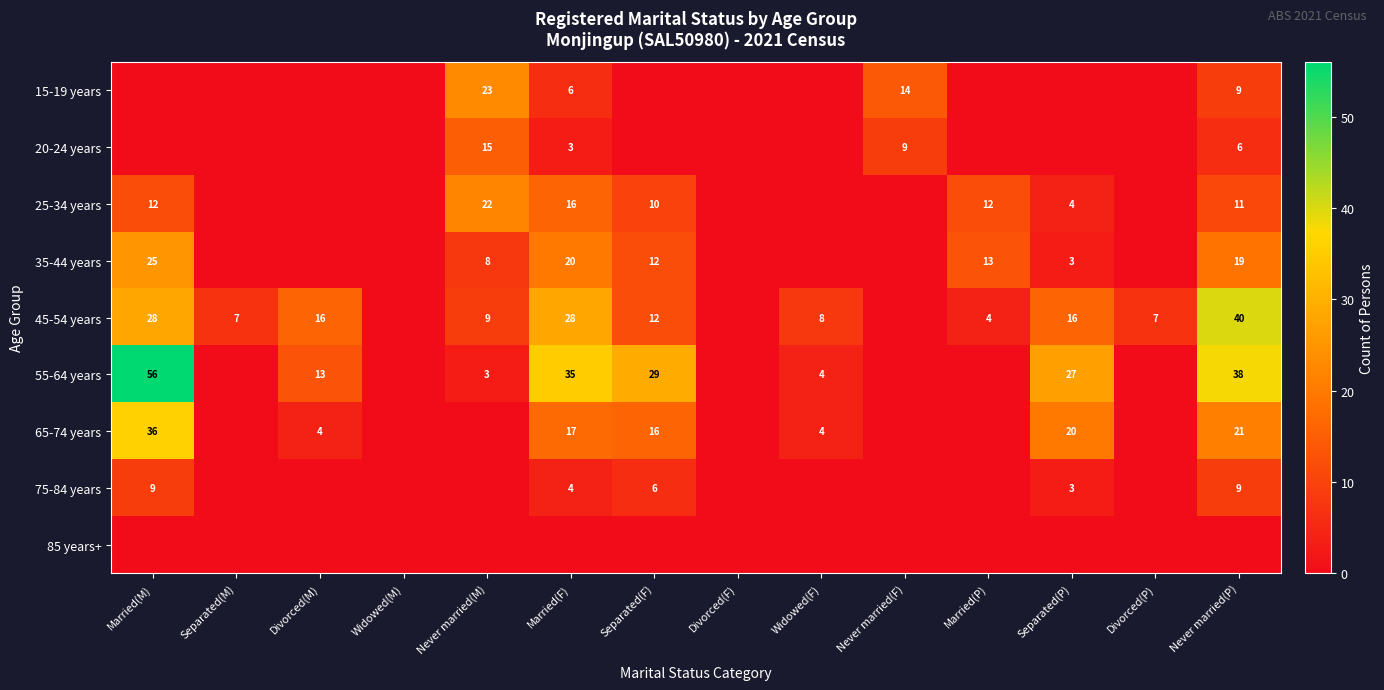

At how many categories does at least one series exceed 20?

6